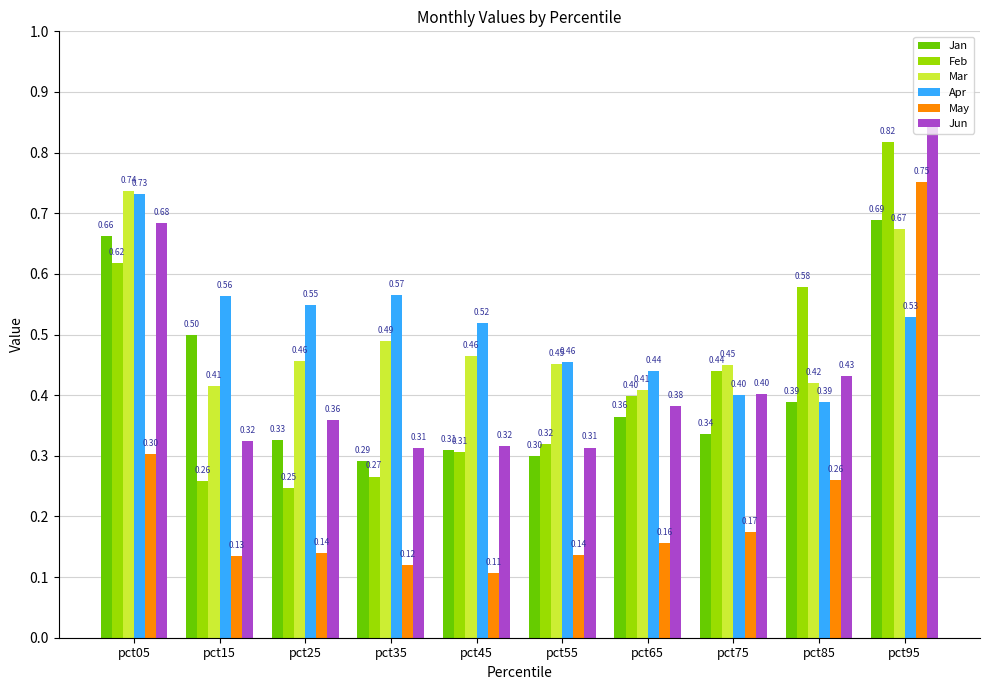

Which series has the largest range (max minus min)?

May